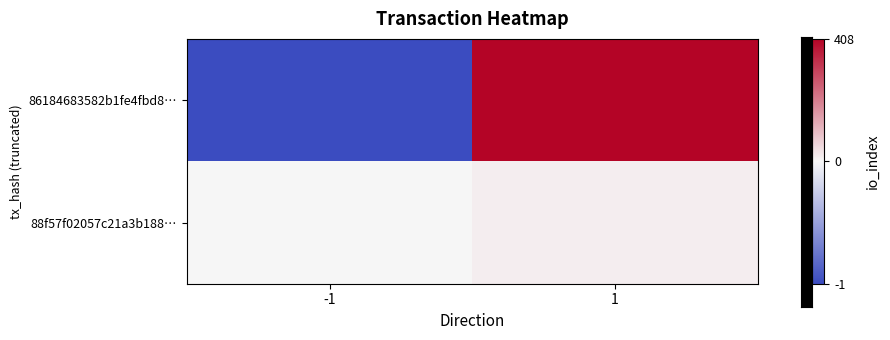

What is the greatest value displayed?

408